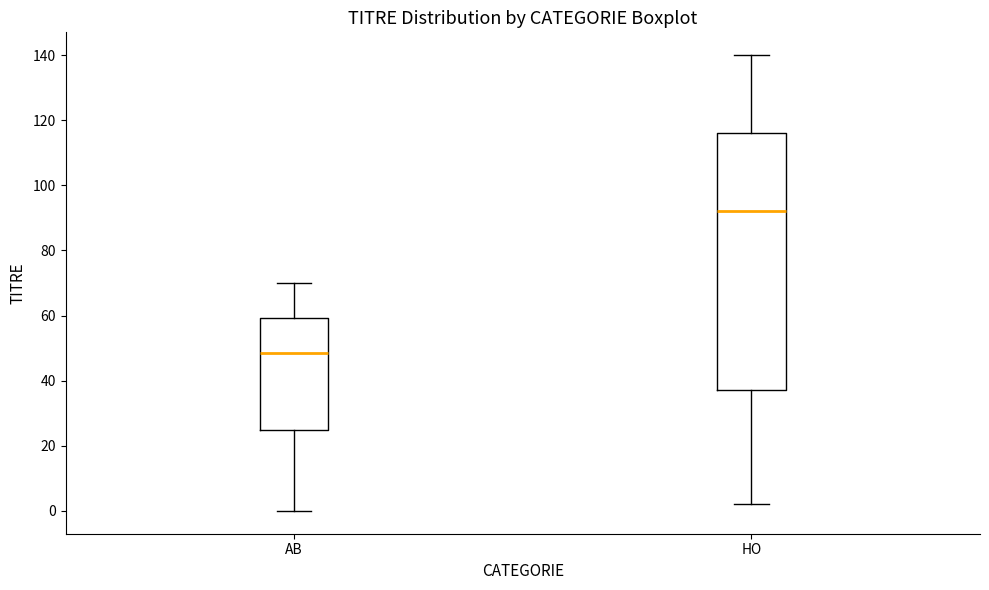

Reading left to right, transcribe this box plot: for each box, give where its median line is, the range the box spans, and where its two whiskers end, as read against the y-axis. The values are not printed on the chart, so give them approximately, as read against the axis.

AB: median 48, box 26 to 60, whiskers 0 to 70
HO: median 92, box 38 to 116, whiskers 2 to 140